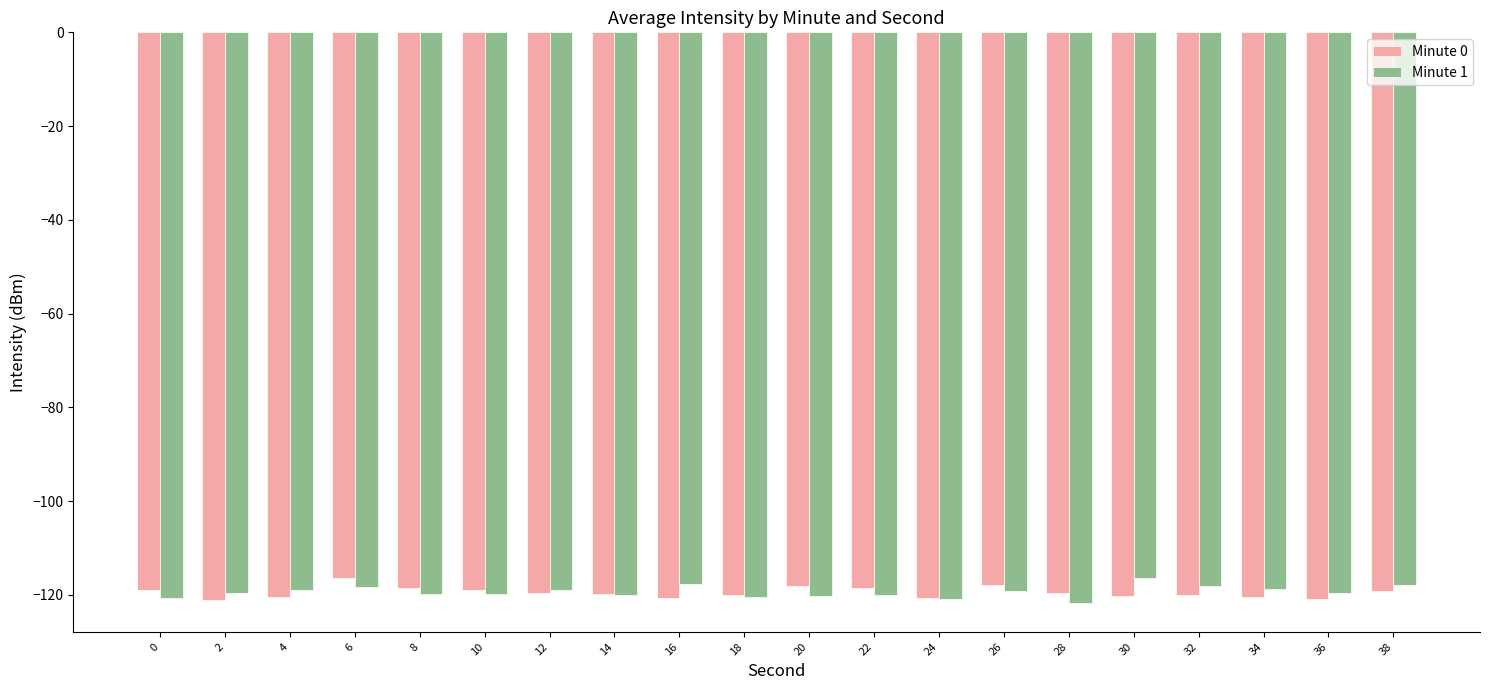

Read the Minute 1 value at 10.

-119.7